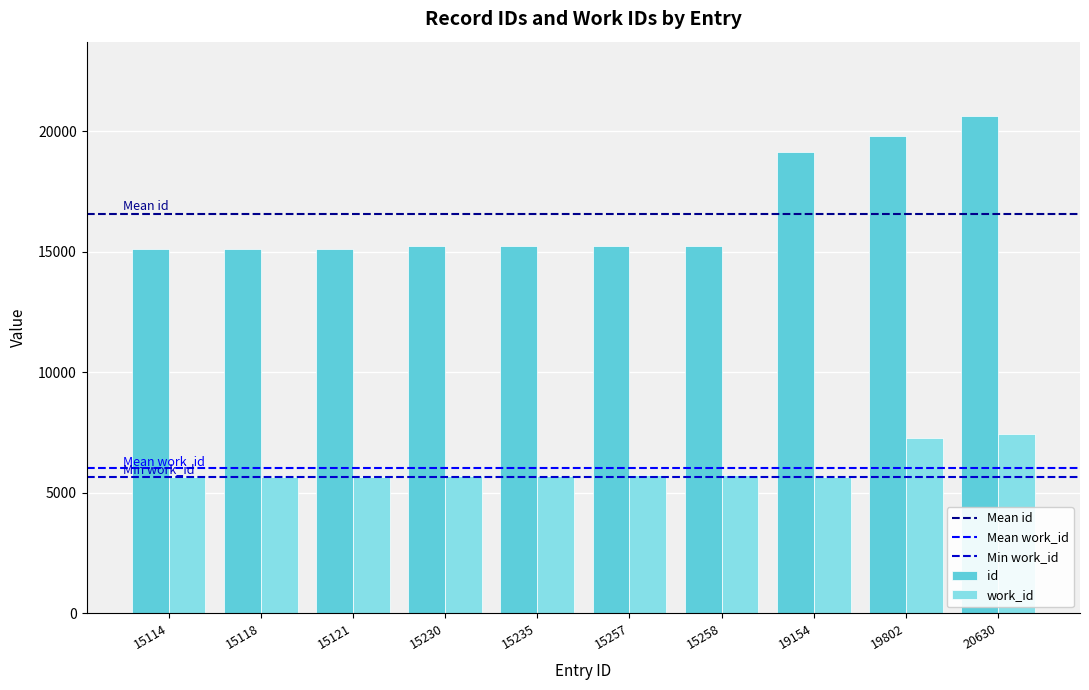

What is the total value across all series at 15121?

20779